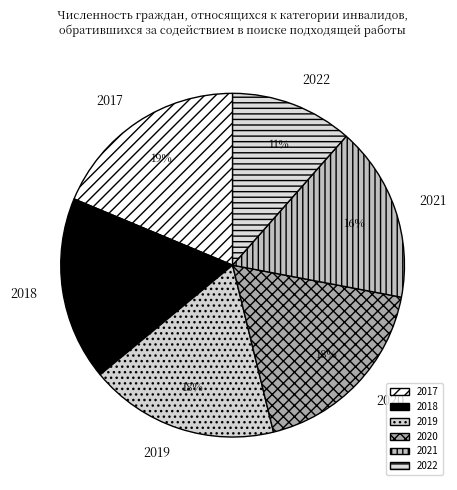

Is there a majority slice in this chart?

No